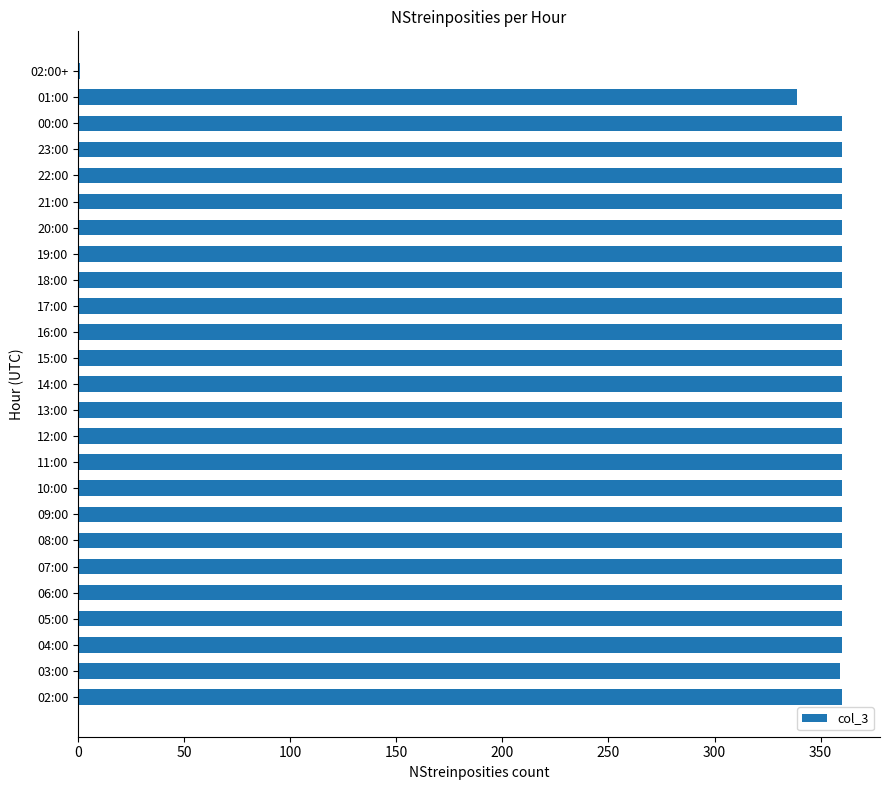

True or false: the data shows 614 at 13:00.

False